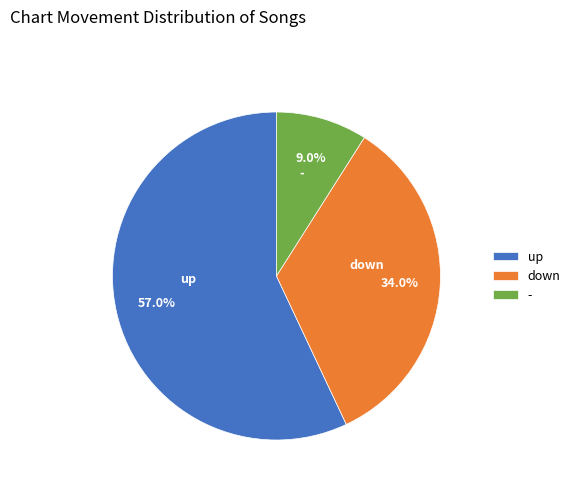

What is the largest slice in the pie chart?

up